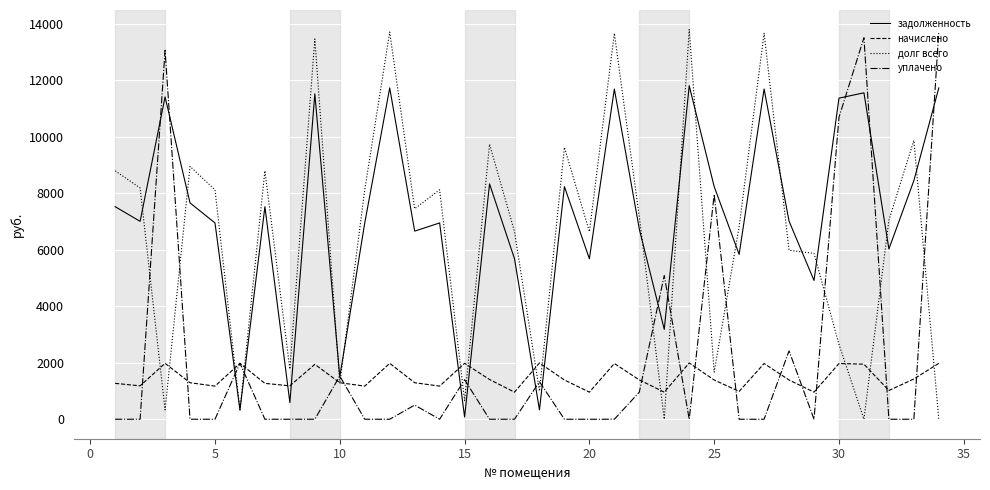

Which series ends up on top after the final intersection of долг всего and уплачено?

уплачено